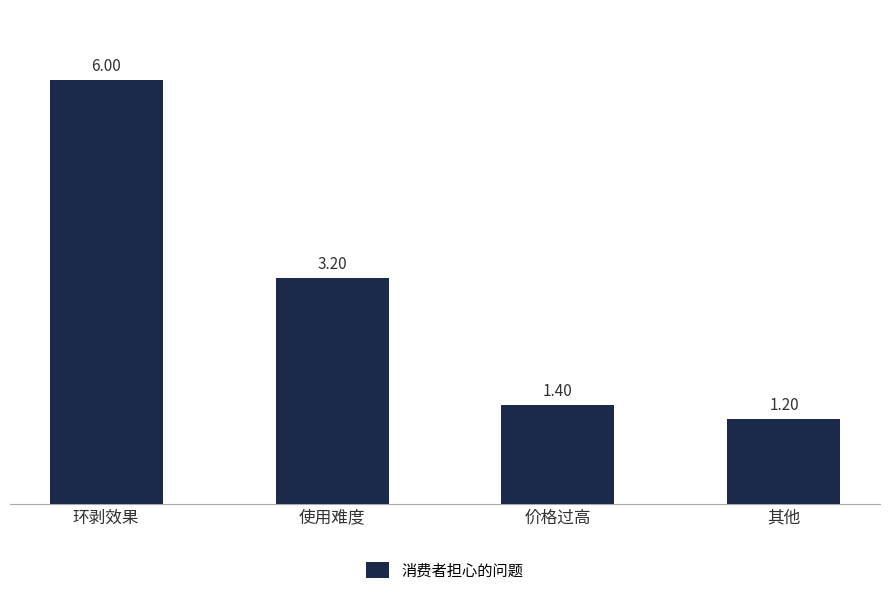

What is the sum of the values at 环剥效果 and 价格过高?

7.4